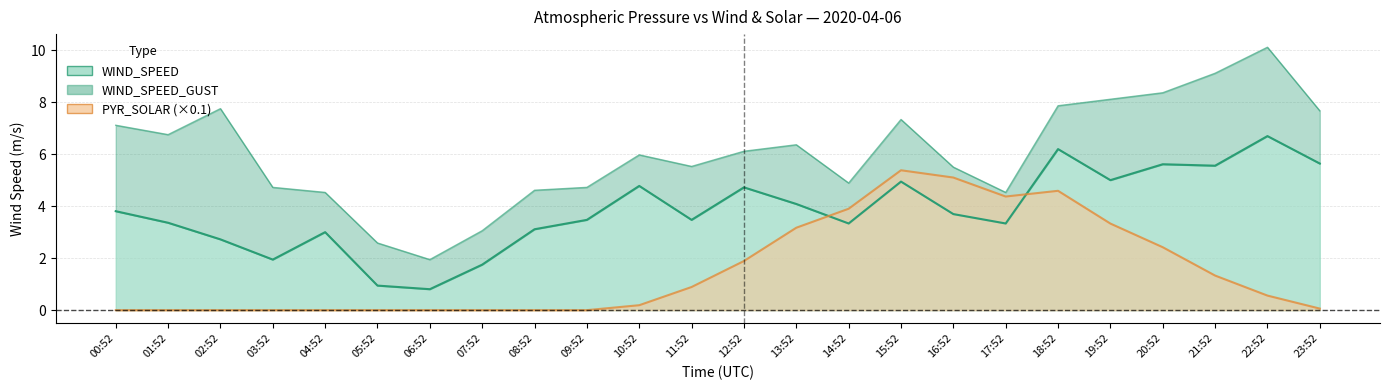

Where do PYR_SOLAR_norm and WIND_SPEED first cross each other?

13:52 and 14:52